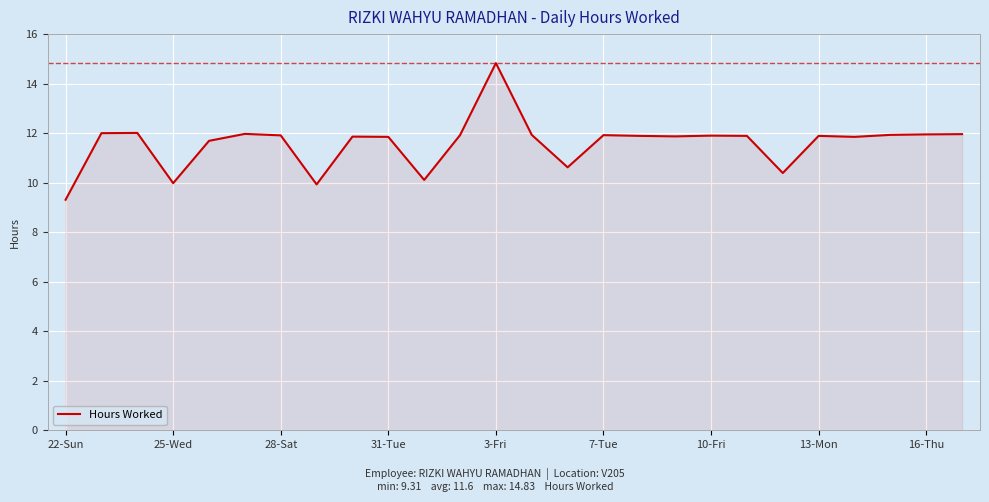

What is the difference between the maximum and minimum values?

5.5